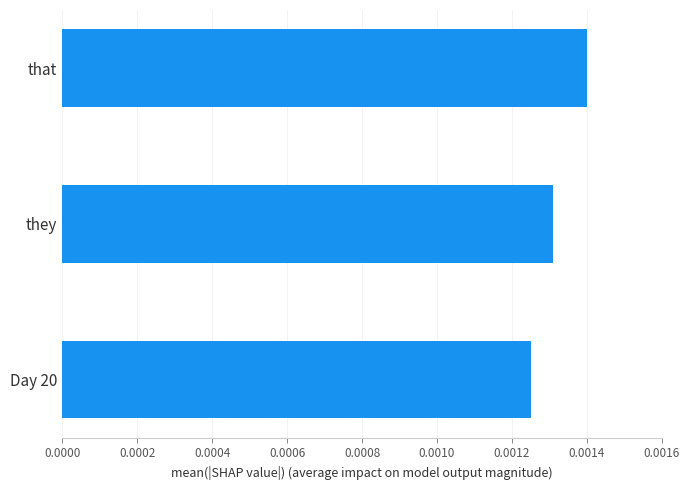

Which has a higher value, Day 20 or that?

that